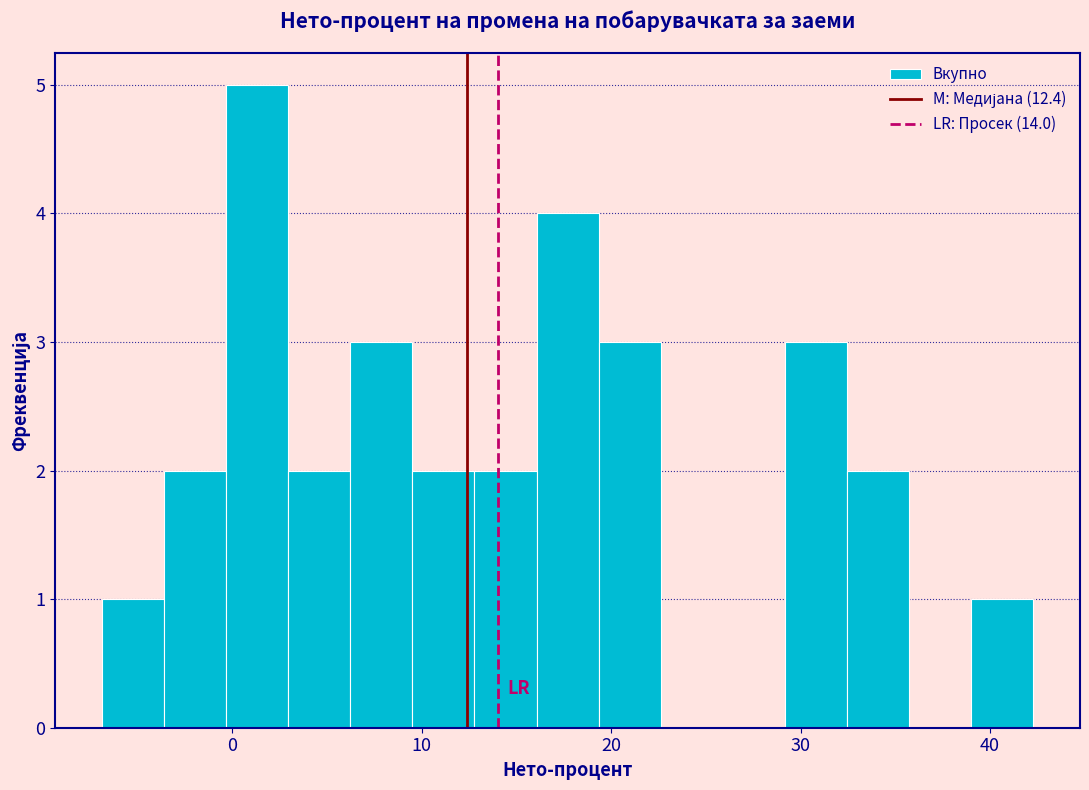

Around what value on the x-axis is the tallest bar? Give the approximate position of its centre, as read against the axis.

1